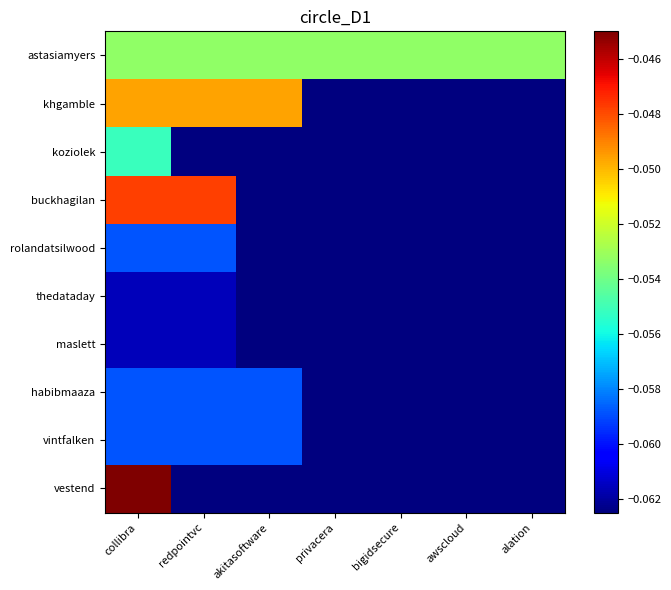

Which series has the largest total across all categories?

astasiamyers